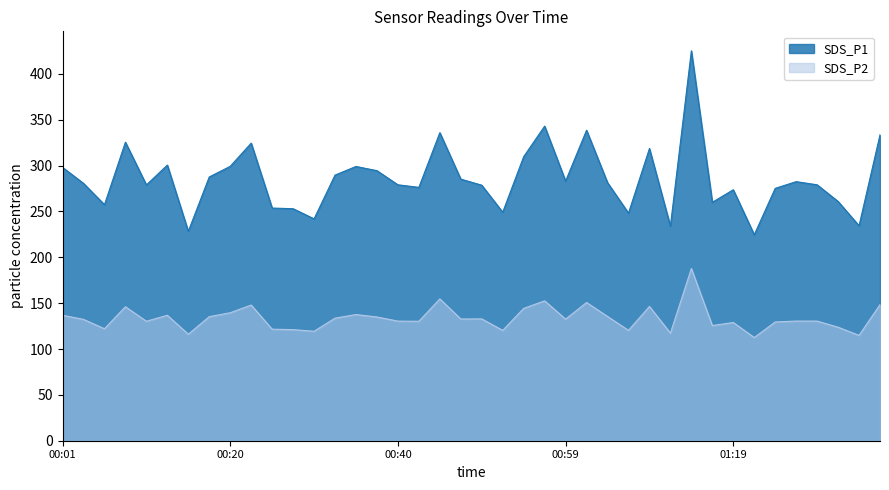

What is the total value across all series at 2022/11/13 00:54?

454.0